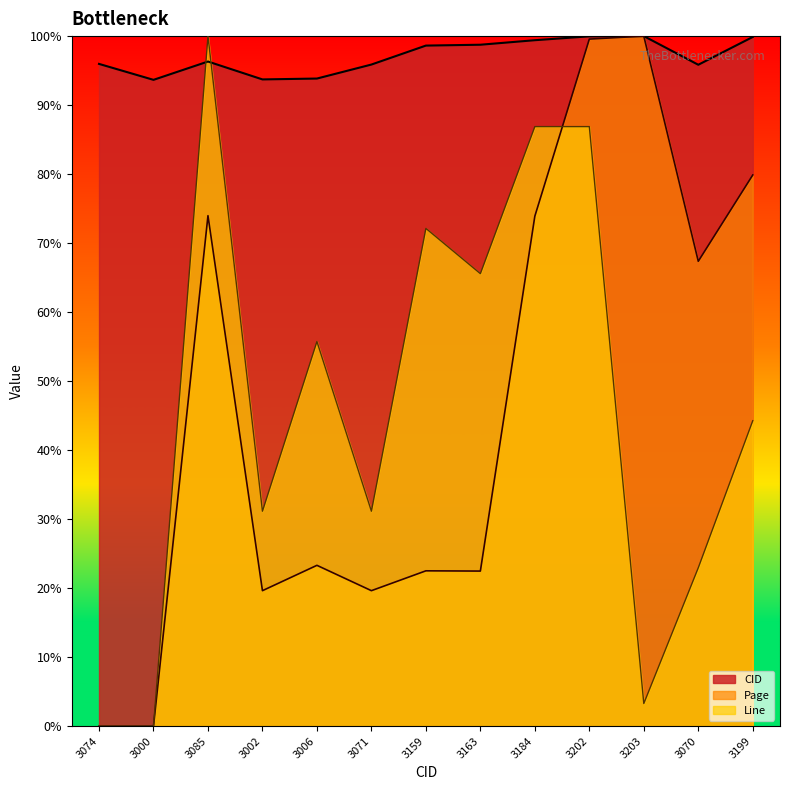

What is the value of the CID point at the 1st from the left?

96.0